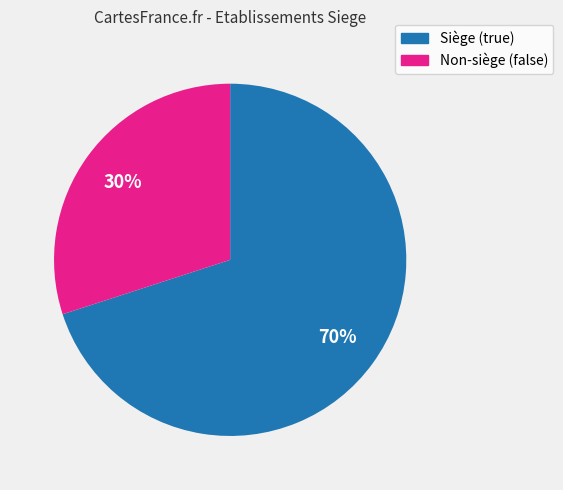

Is there any slice that represents more than half of the pie?

Yes